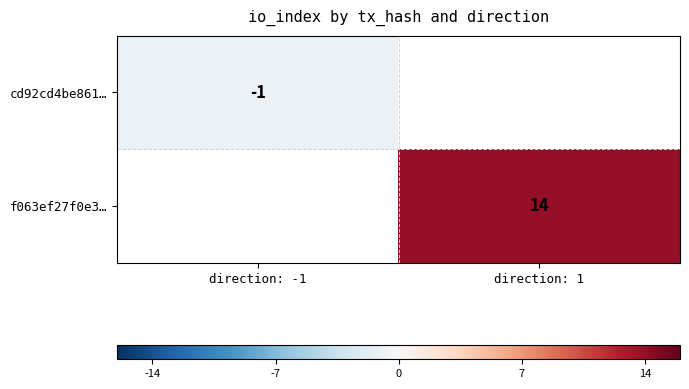

Is the value of f063ef27f0e3… at direction: 1 greater than the value of cd92cd4be861… at direction: -1?

Yes